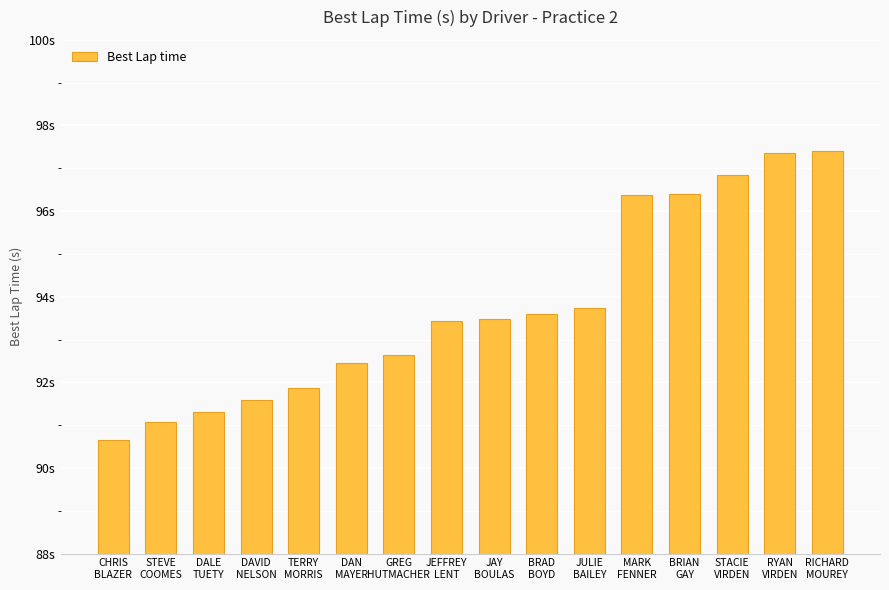

Does the chart contain any negative values?

No